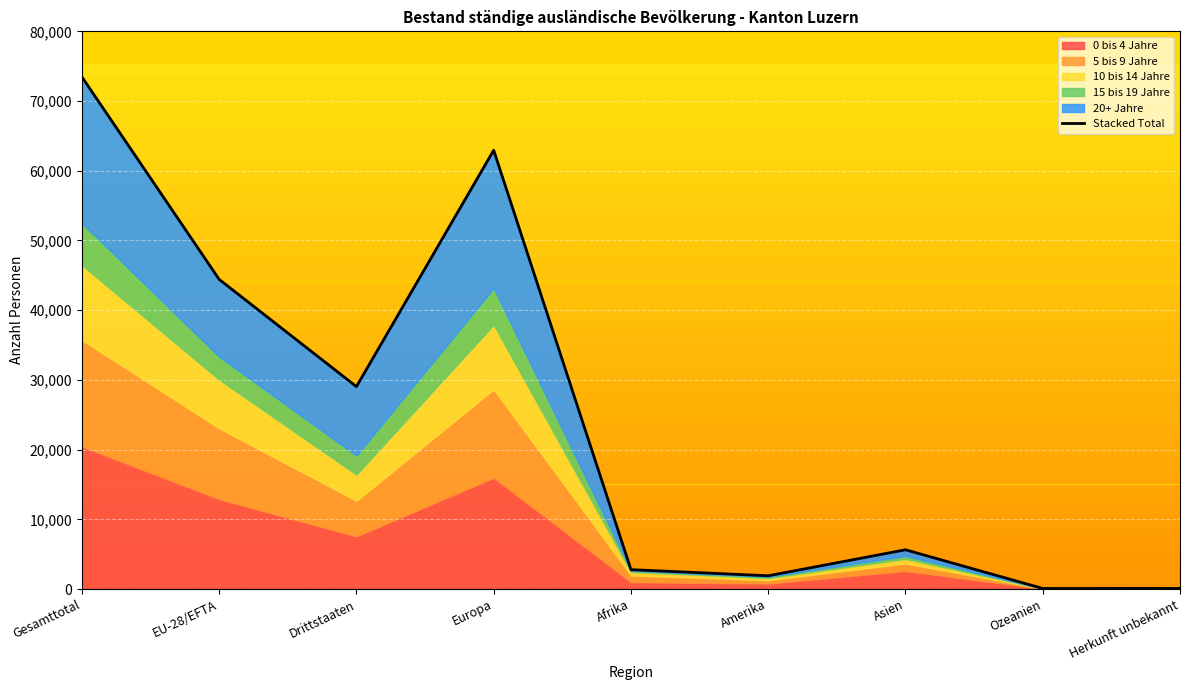

How many lines are shown in the chart?

1